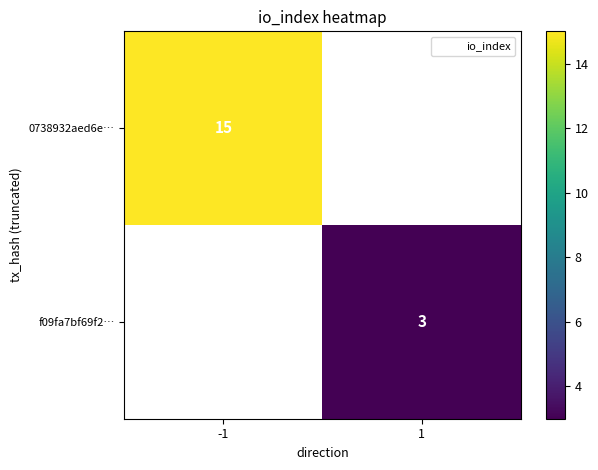

The 0738932aed6e… series shows 15.0 at -1. True or false?

True